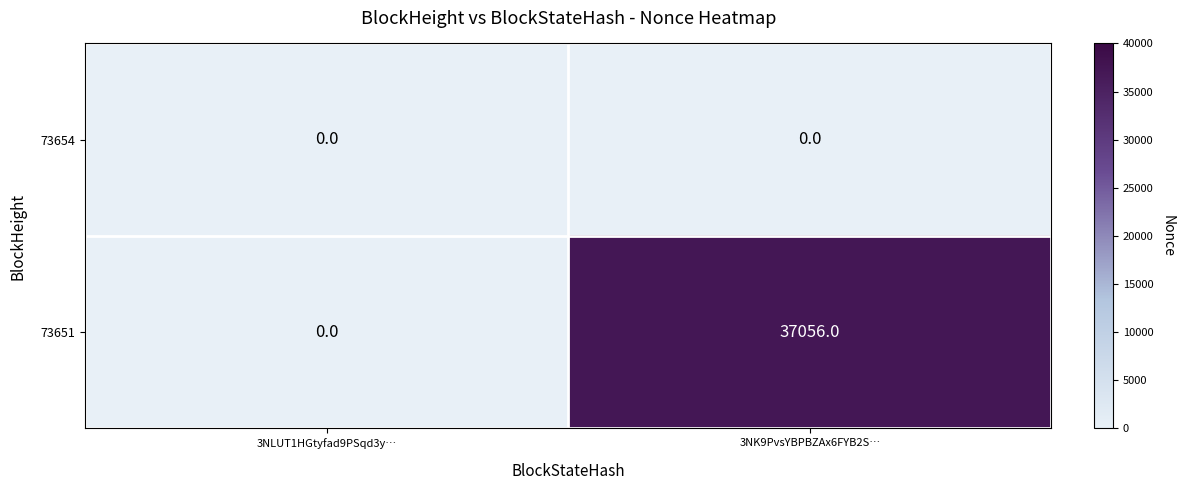

What is the difference between the maximum and minimum values in the 73651 series?

37056